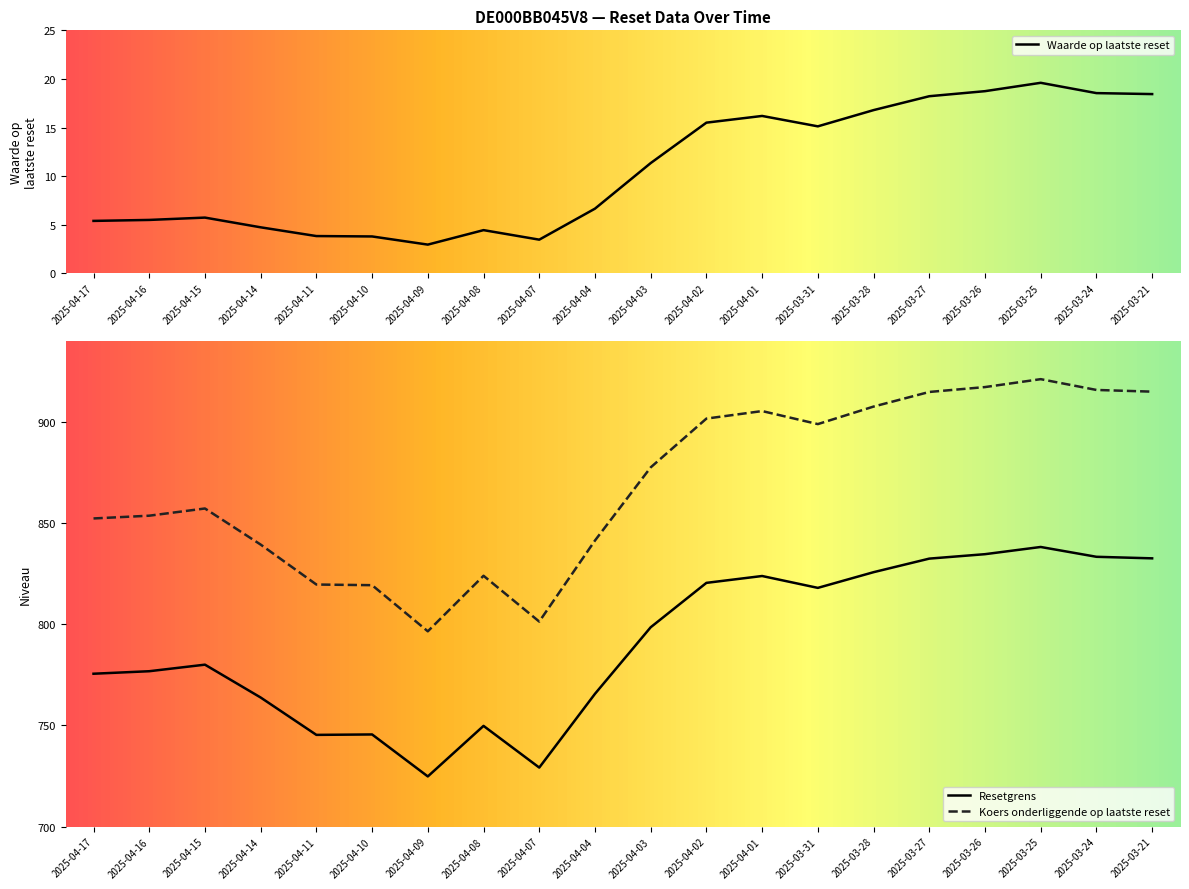

At how many categories does at least one series exceed 380?

20